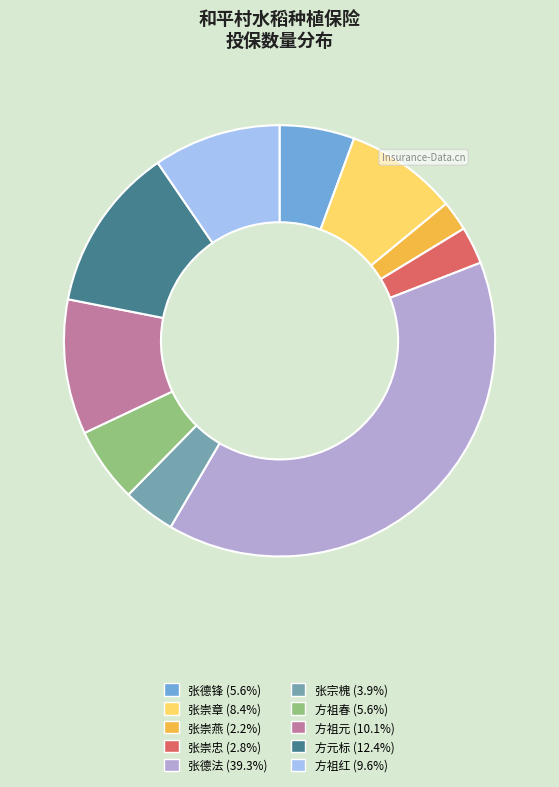

Is there a majority slice in this chart?

No